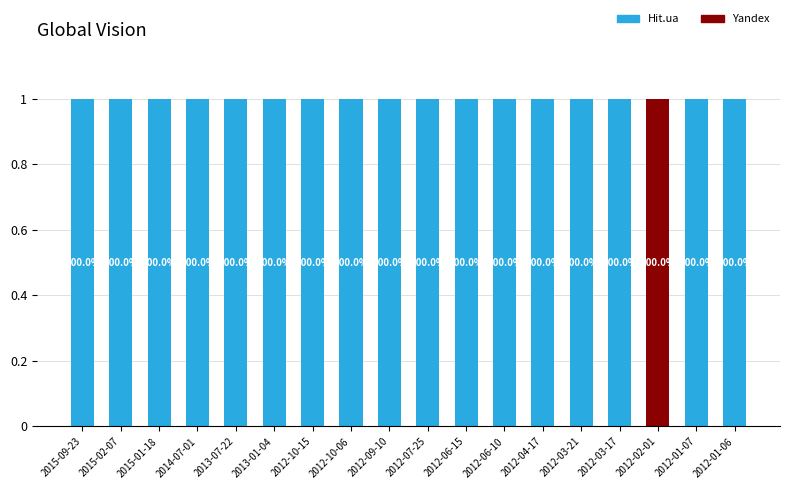

At which category is the sum across all series the highest?

2015-09-23